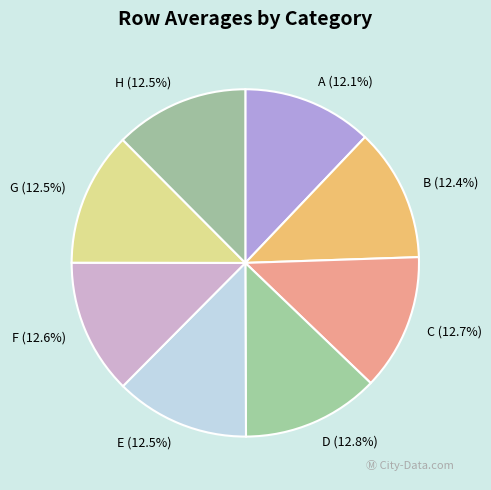

How many segments does this pie chart have?

8